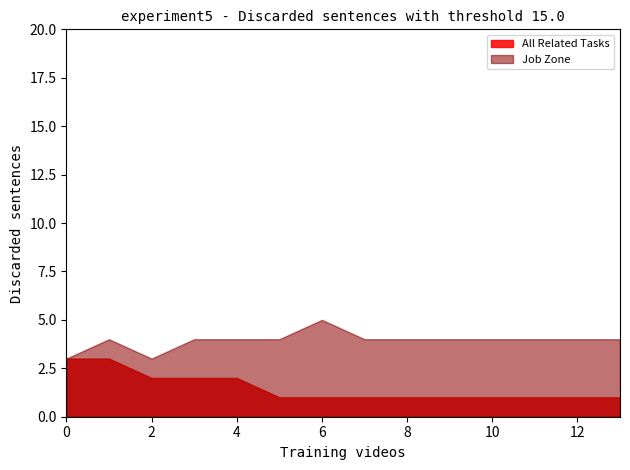

What is the minimum value for Job Zone?

3